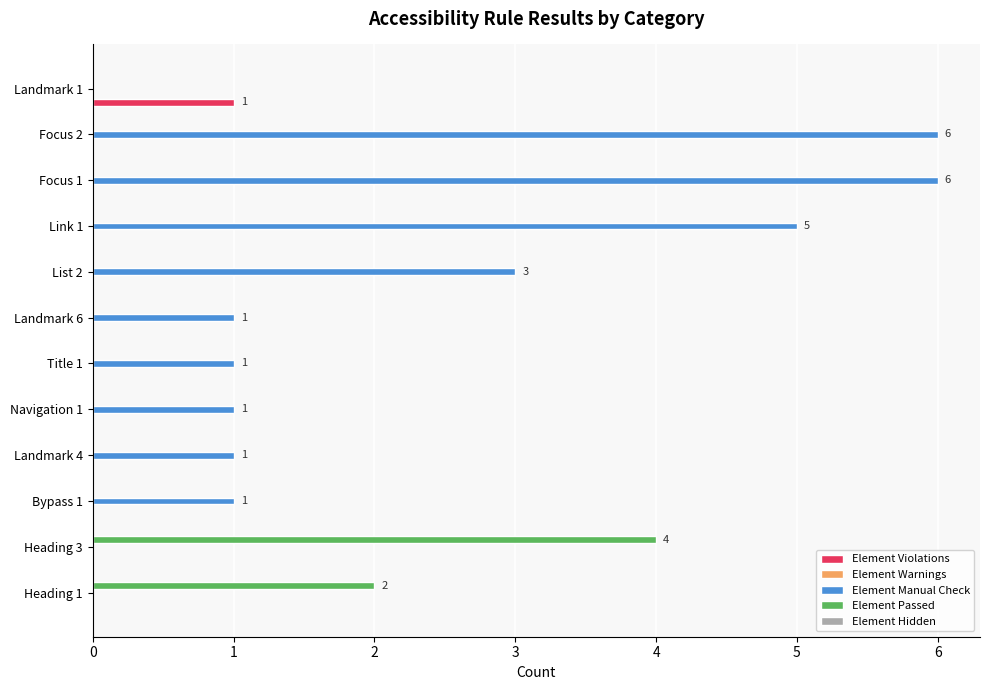

How many distinct data groups are displayed?

3